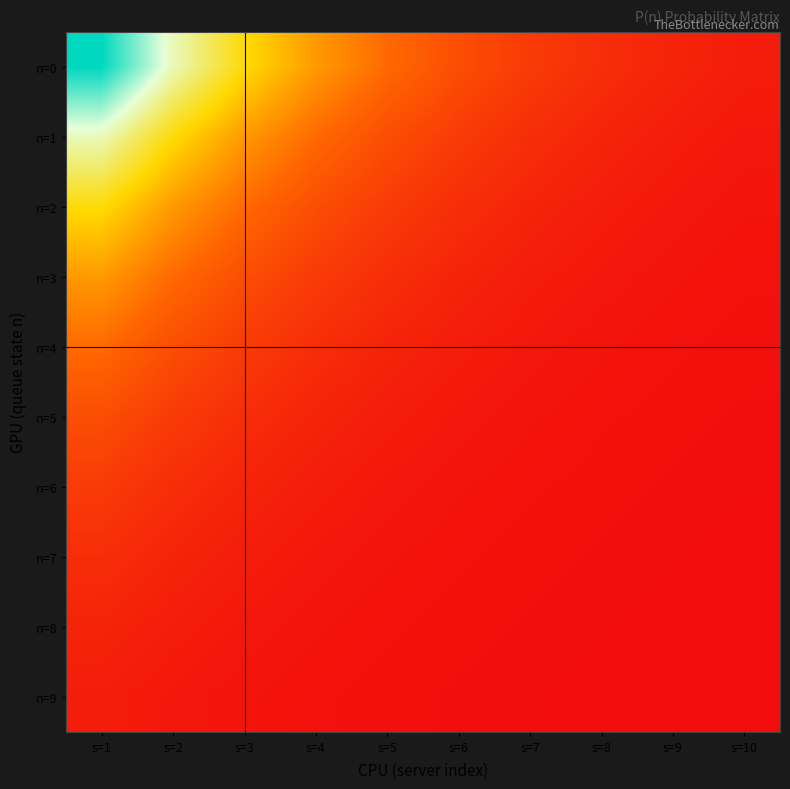

Which label corresponds to the largest value in the chart?

s=1